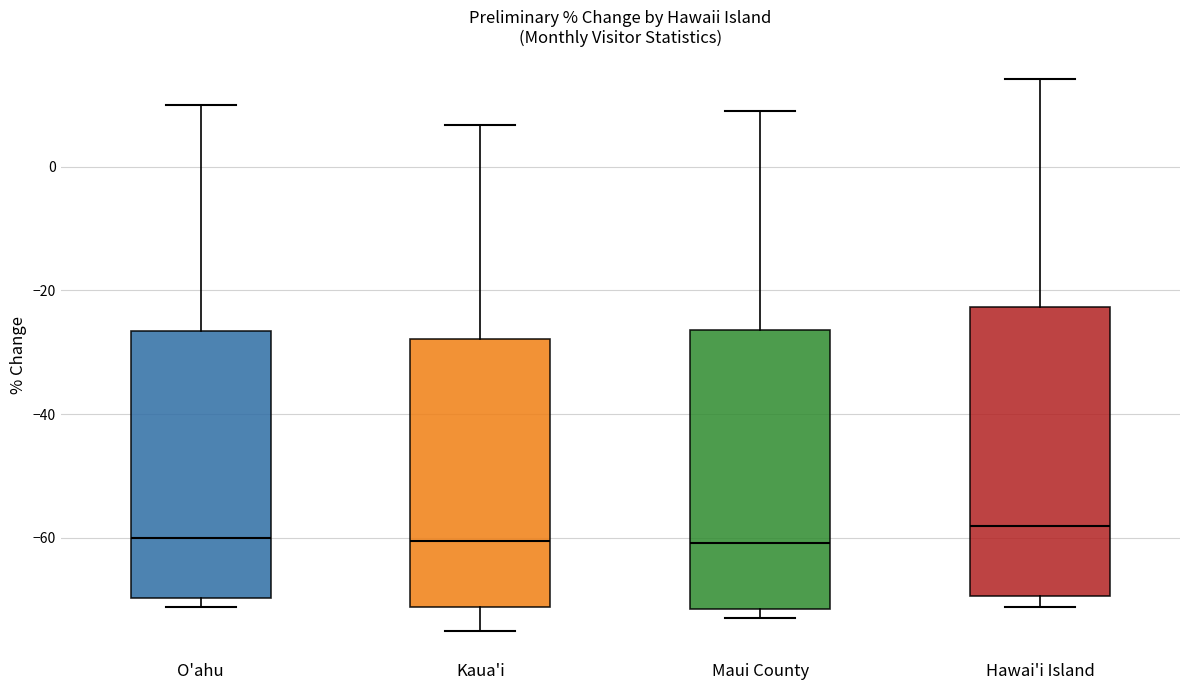

Where is the upper edge of the box for Maui County on the y-axis? The values are not printed on the chart, so give them approximately, as read against the axis.

-26